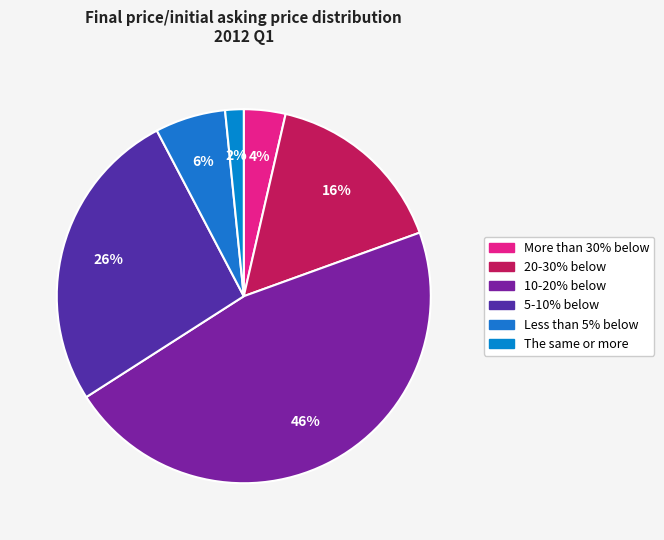

How many slices are in this pie chart?

6